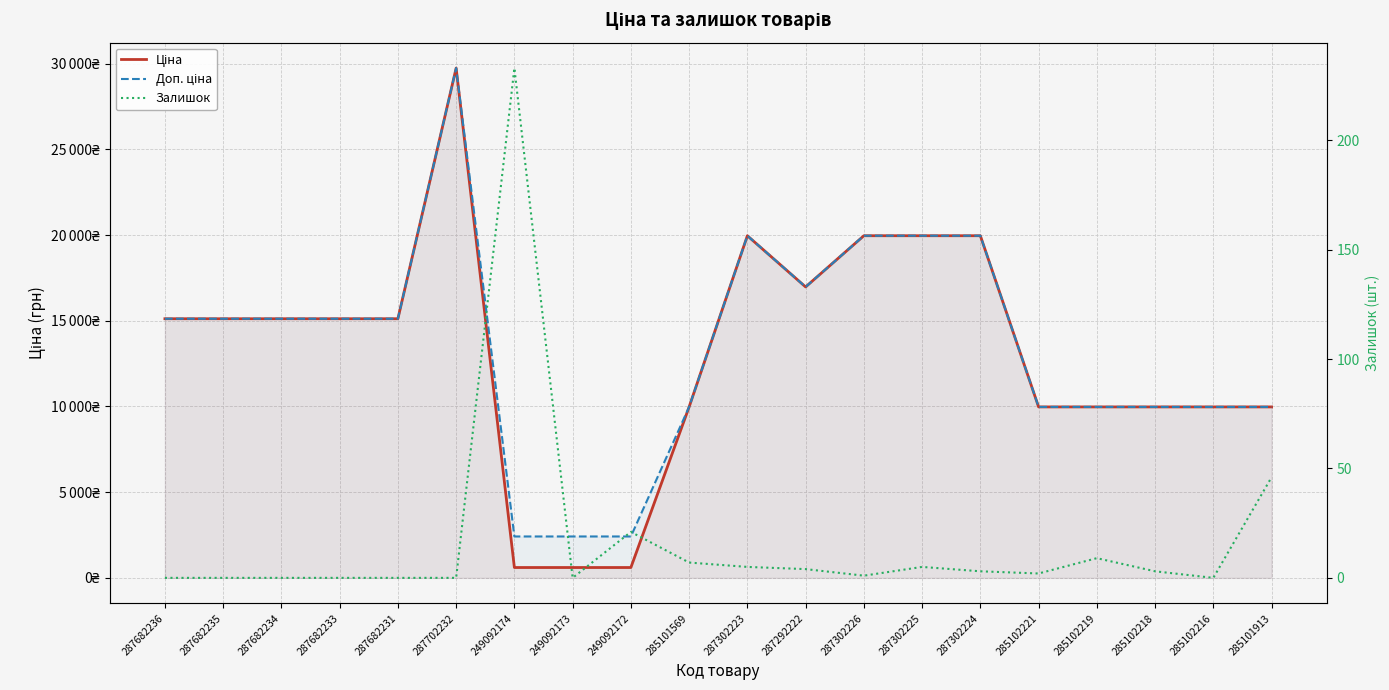

What value does the Доп. ціна series have at 285102216?

9975.0